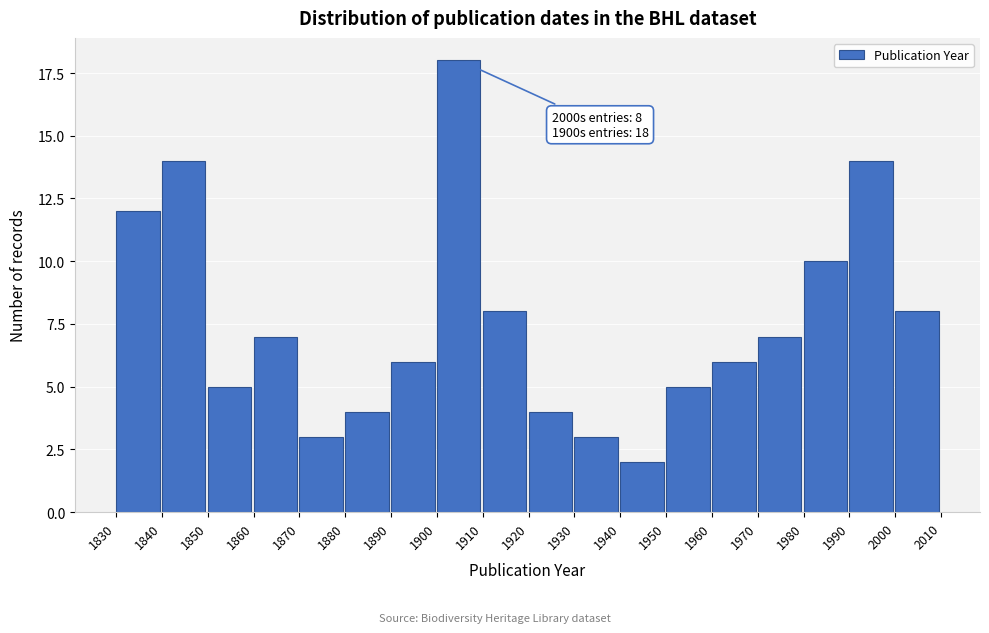

Reading right to left, transcribe all the data shown in this chart.

8	14	10	7	6	5	2	3	4	8	18	6	4	3	7	5	14	12